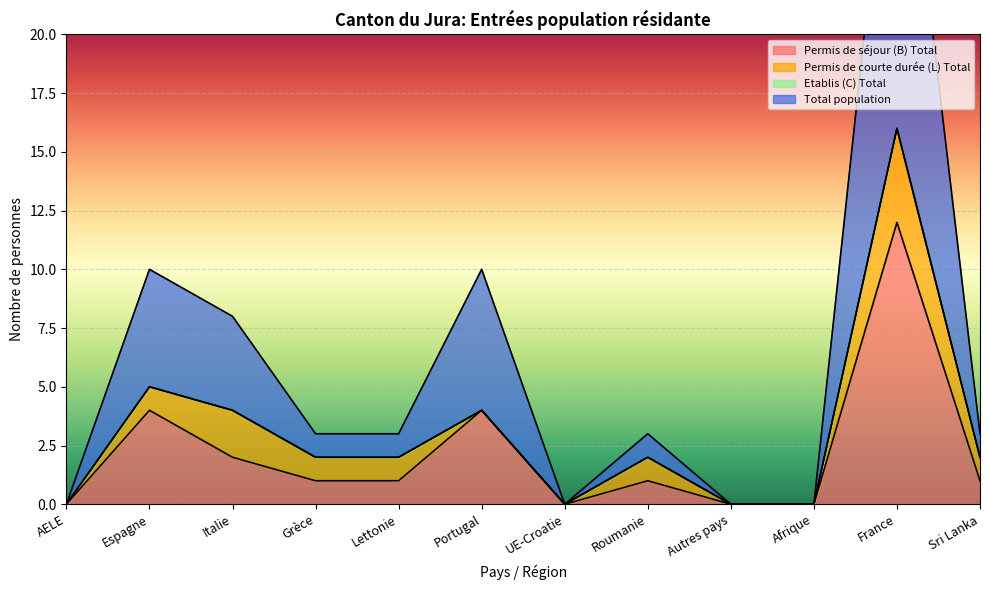

What is the maximum value for Permis de séjour (B) Total?

12